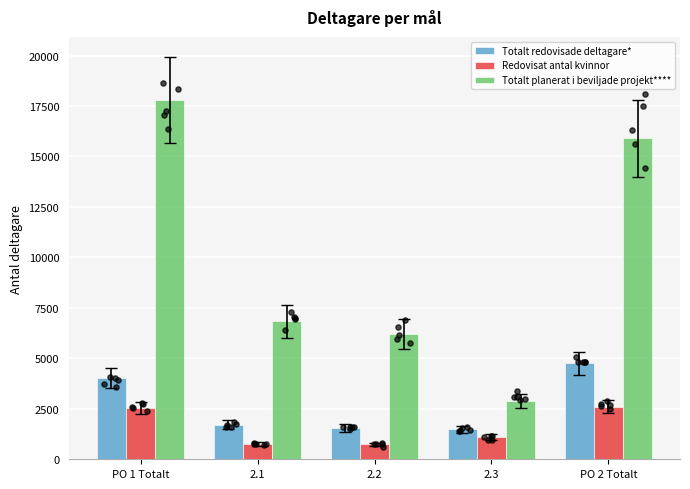

At which category is the sum across all series the highest?

PO 1 Totalt